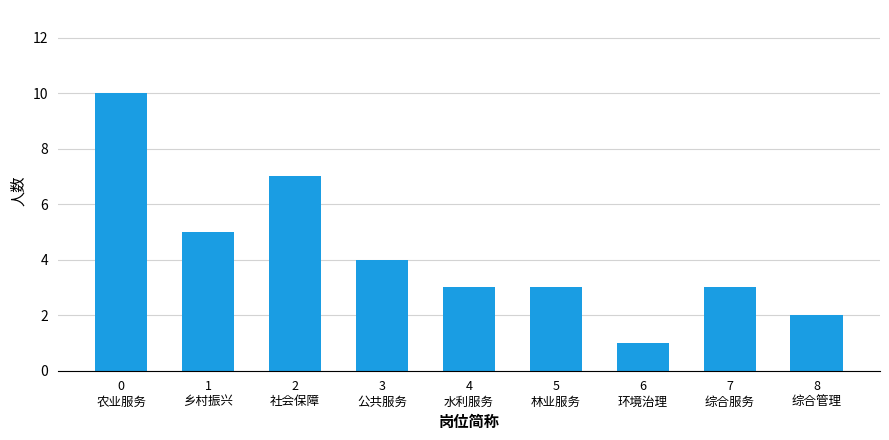

What is the ratio of the value at 0
农业服务 to the value at 5
林业服务?

3.3